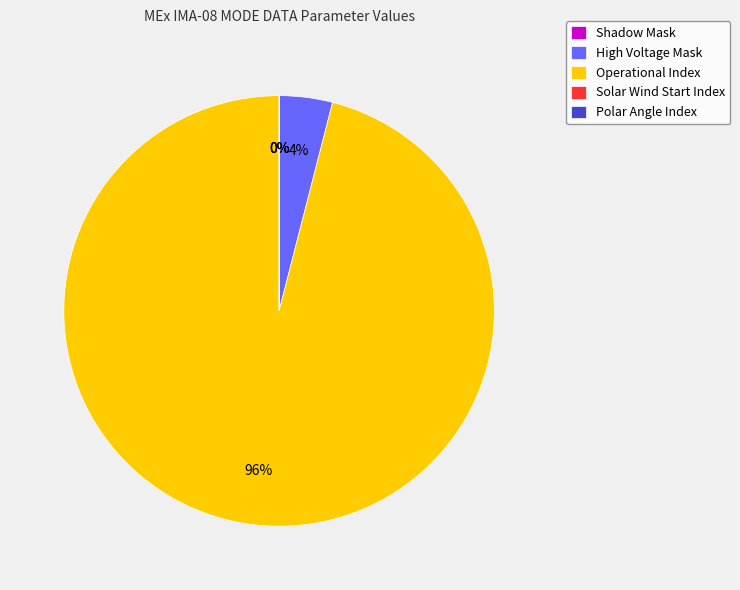

What percentage do Polar Angle Index and High Voltage Mask together represent?

4.0%